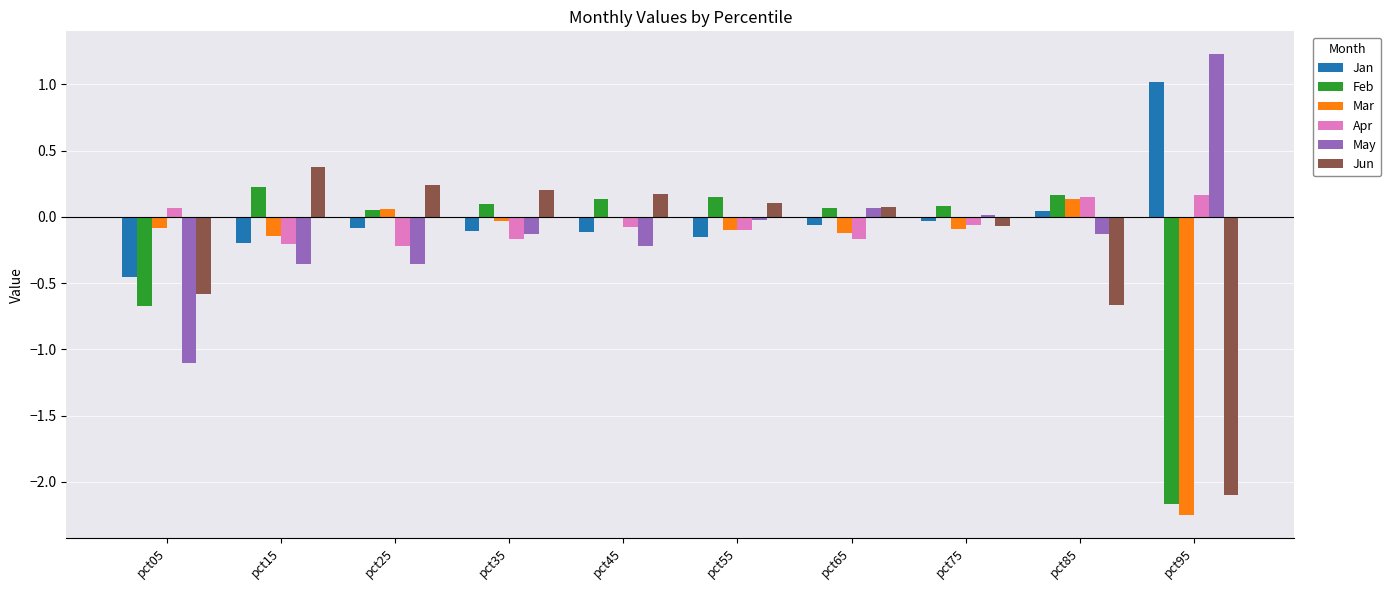

The value of May at pct15 is -0.2. True or false?

False